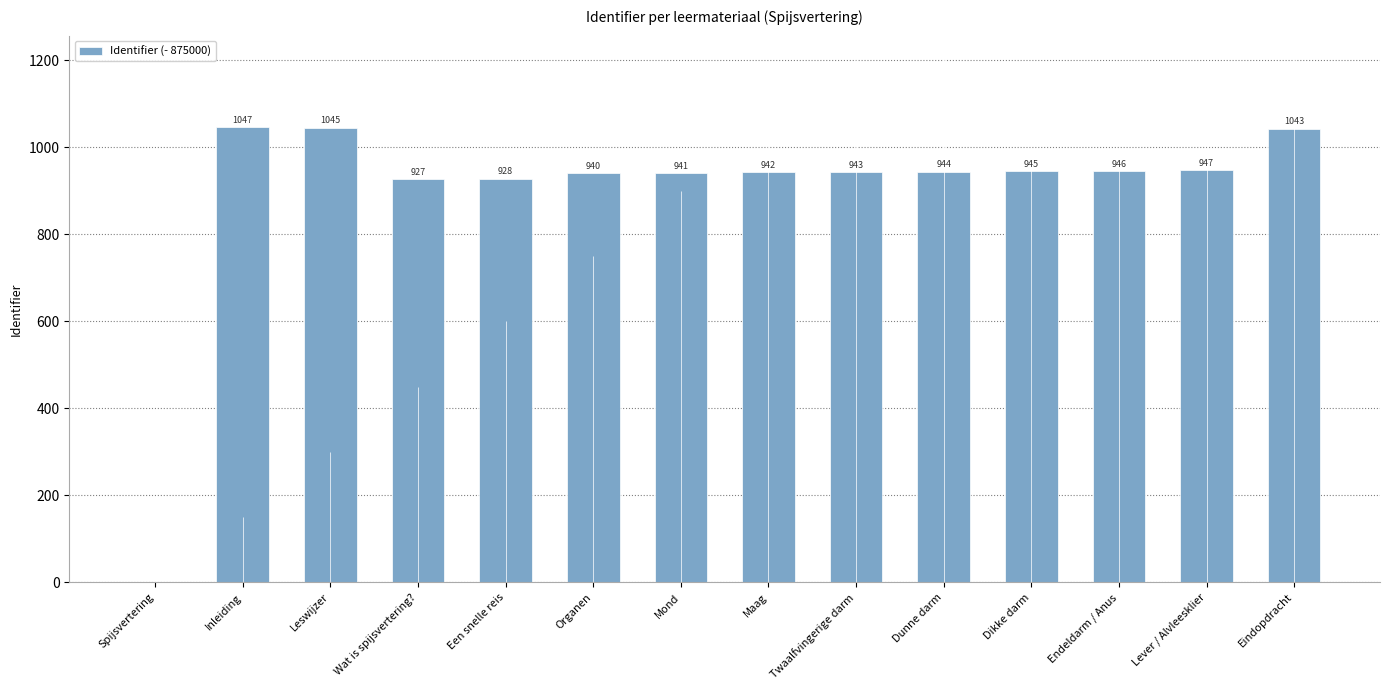

Between Endeldarm / Anus and Maag, which is larger?

Endeldarm / Anus